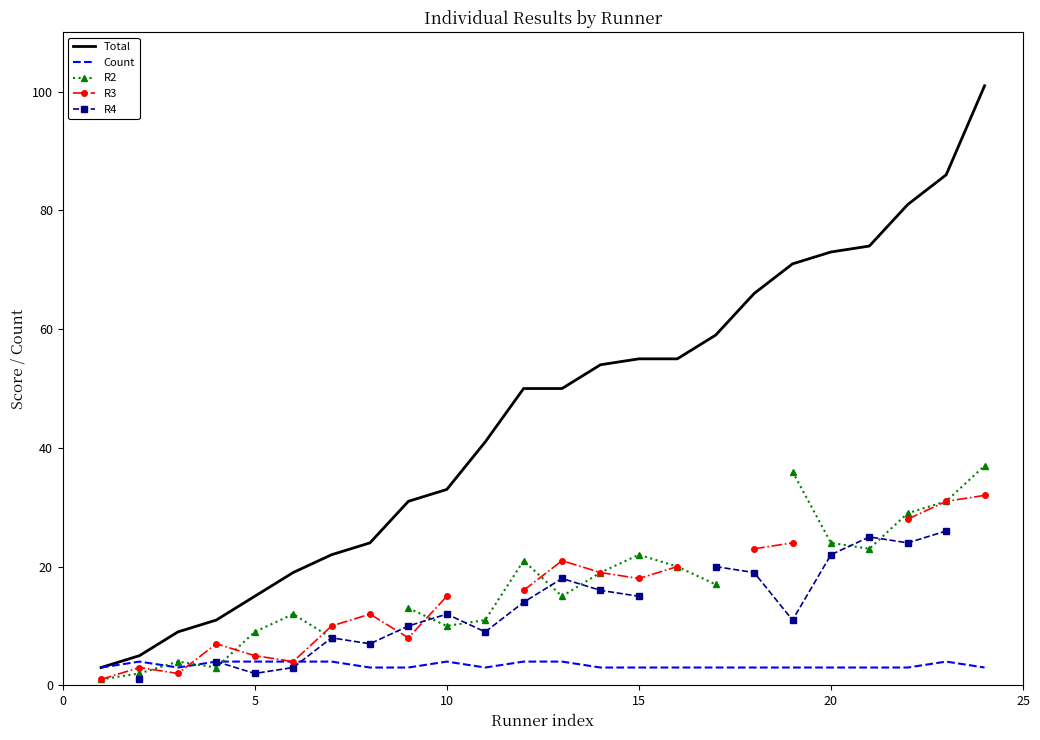

What is the difference between the second highest and second lowest values in the R3 series?

29.0